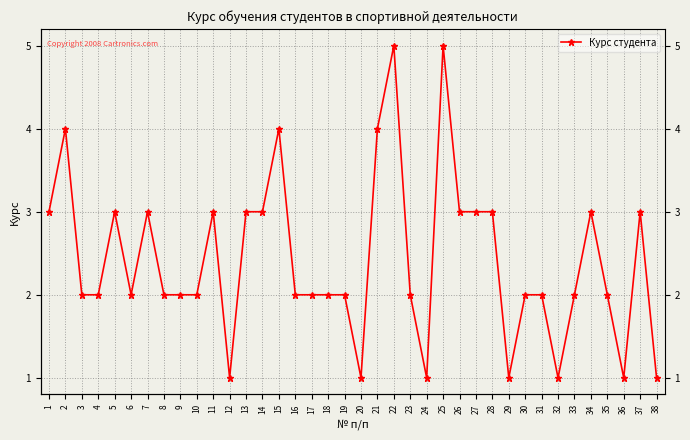

Where is the first local minimum?

6